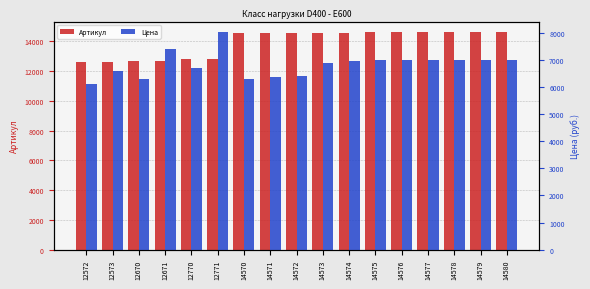

True or false: Цена has a value of 6096 at 12572.

True